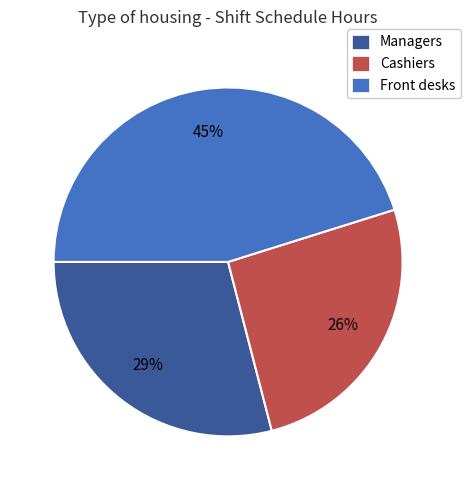

What percentage is the Front desks slice, to the nearest percent?

45%